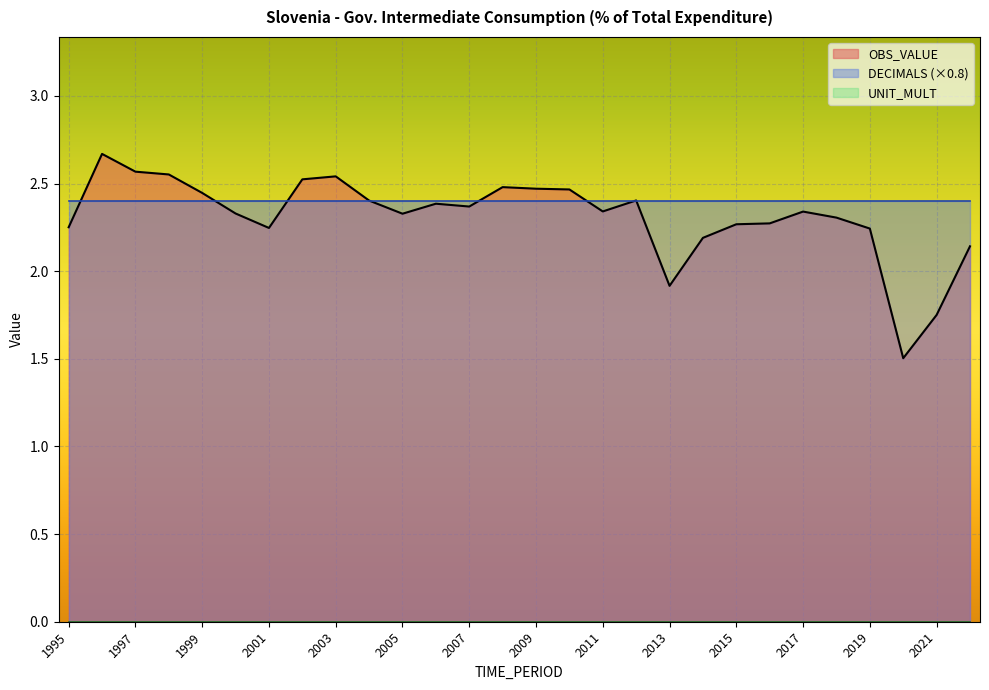

What is the maximum value for OBS_VALUE?

2.7